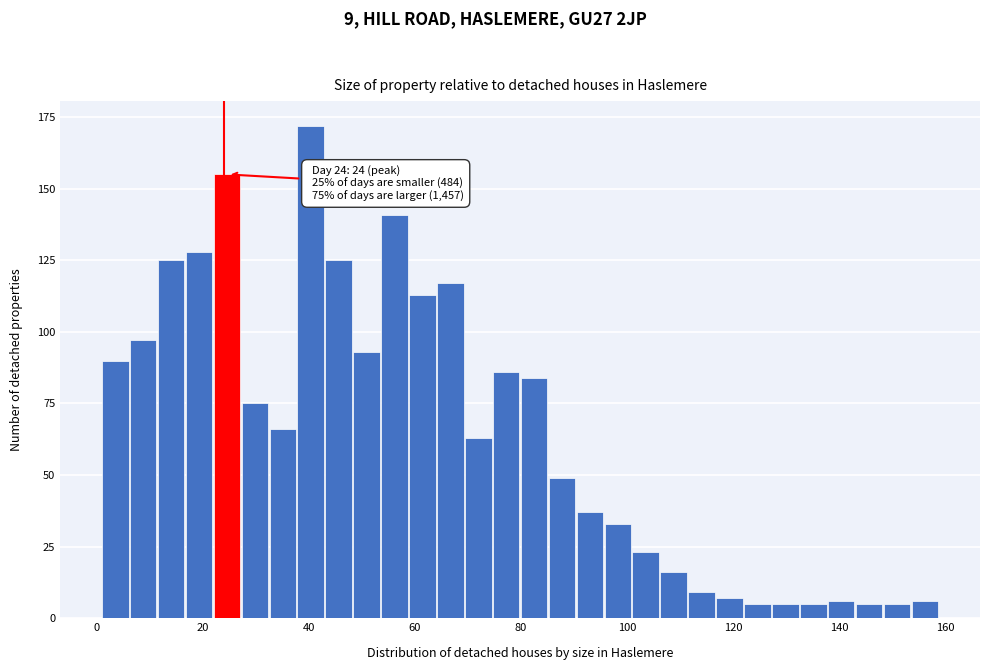

Read against the x-axis, roughly where is the centre of the tallest bar?

40